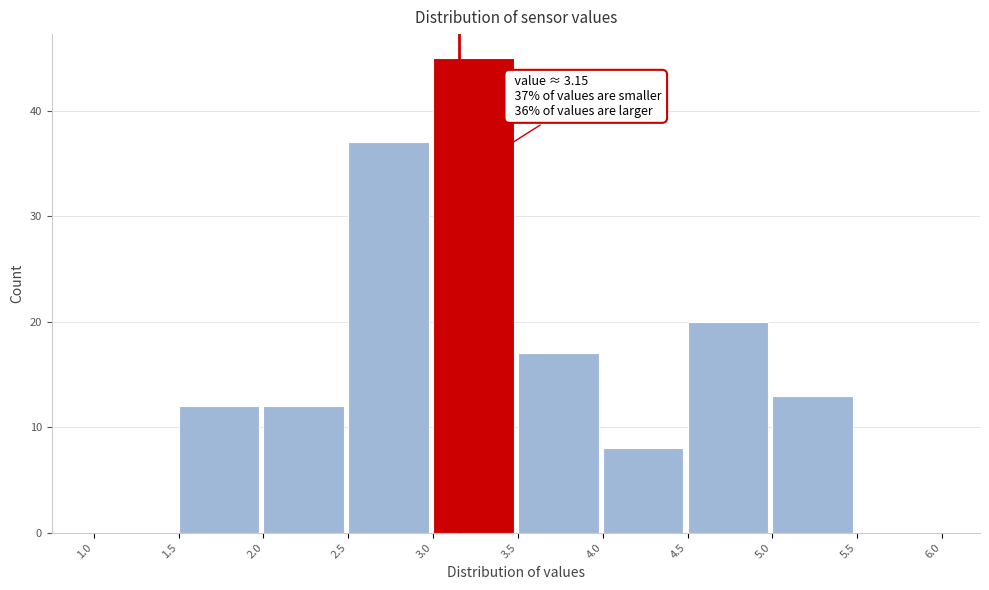

Over which range of the x-axis is the bar tallest?

3.0 to 3.5